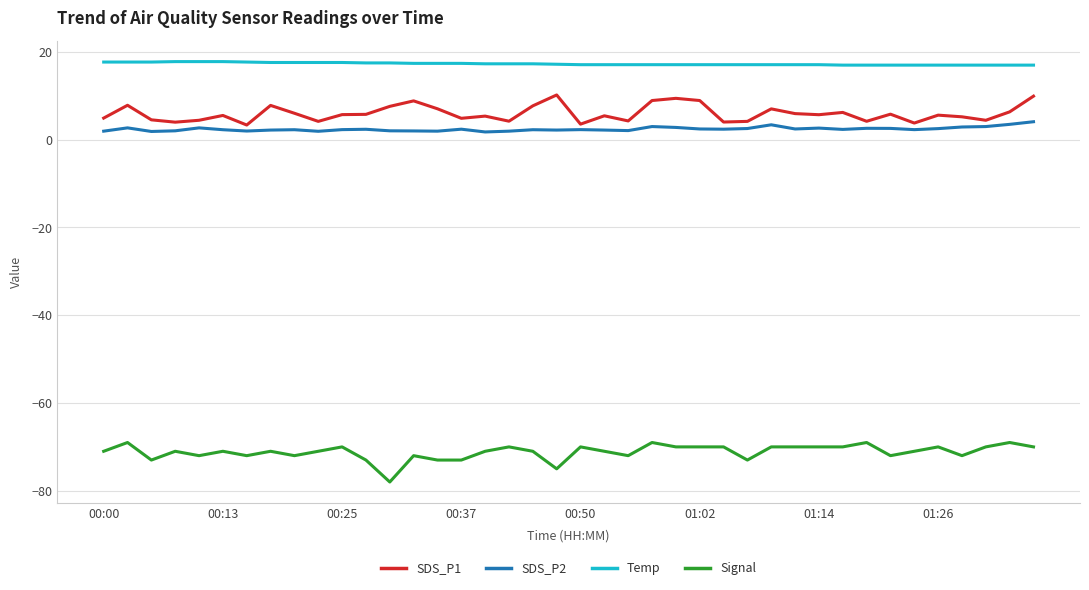

True or false: Temp and Signal cross at least once.

False